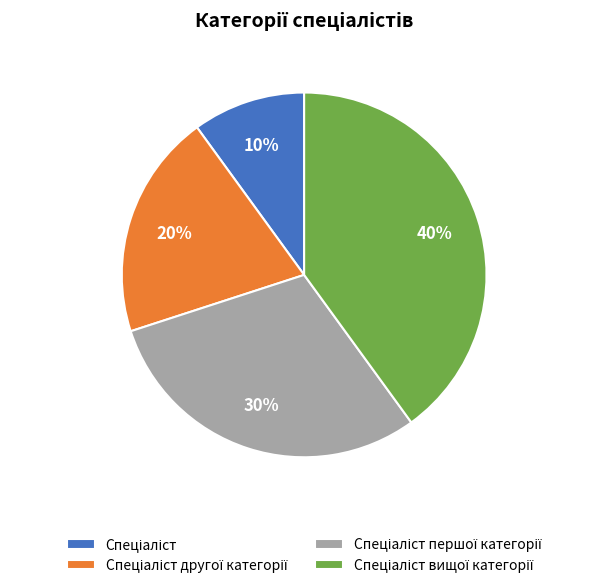

To the nearest percent, what is the difference between the largest and smallest slice percentages?

30%